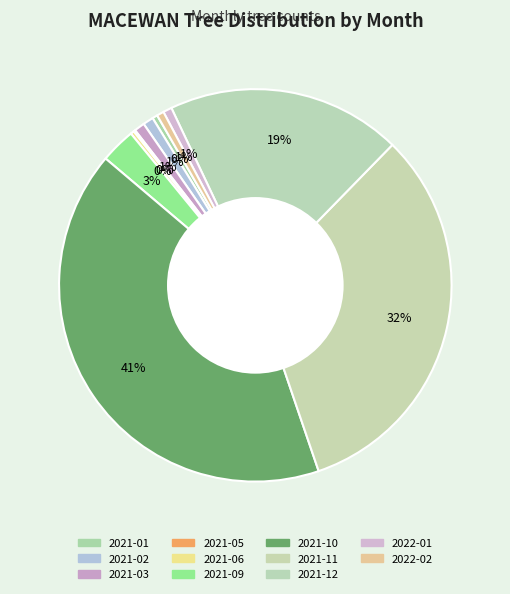

Does any single category account for the majority?

No